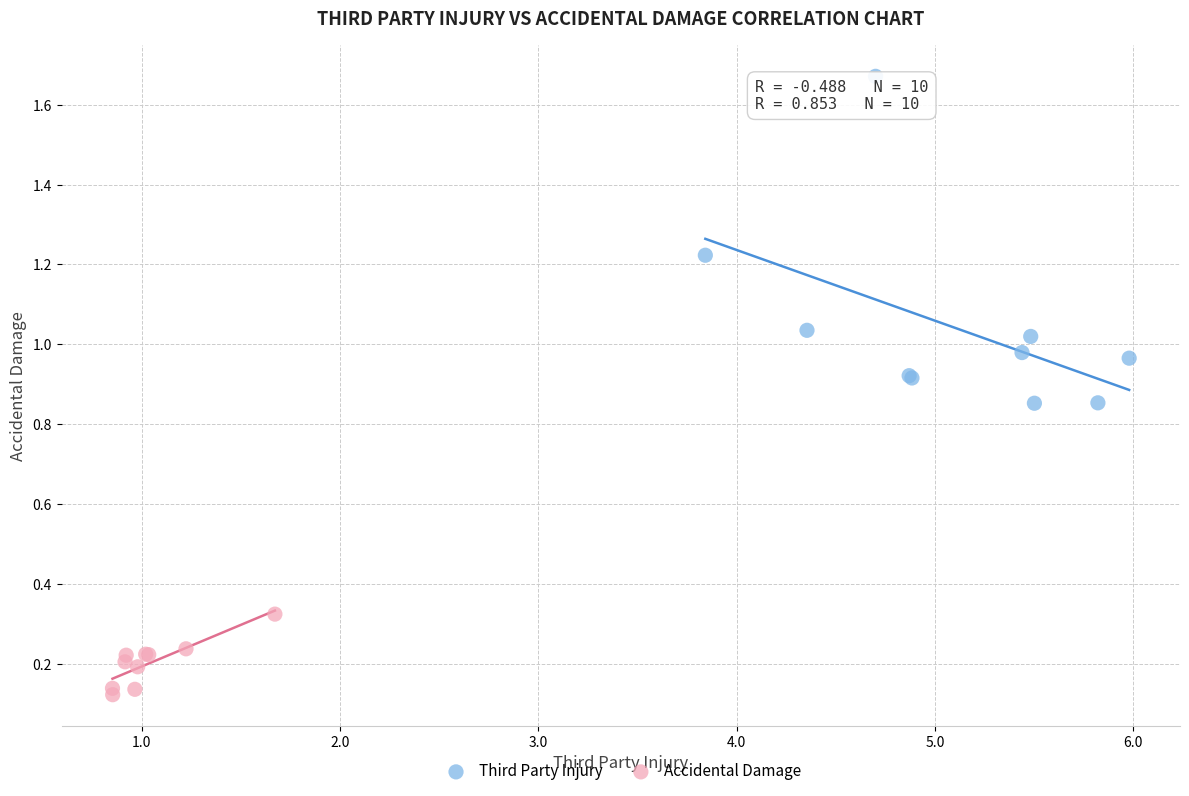

Which series contains the highest Y value?

Third Party Injury